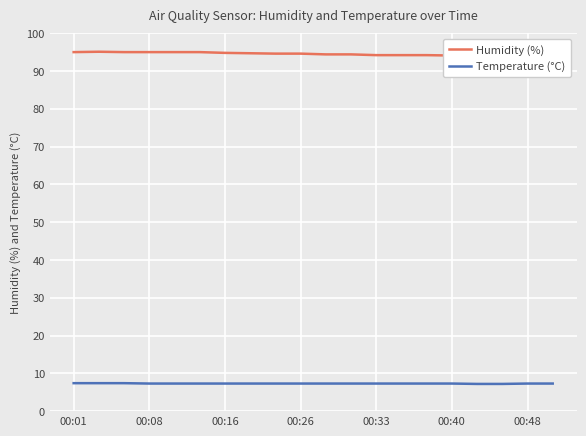

What is the sum of all Temperature (°C) values?

146.1